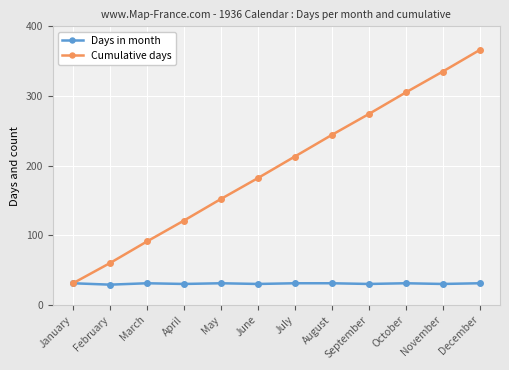

In Days in month, how many points are lower than both neighbors (excluding endpoints)?

5